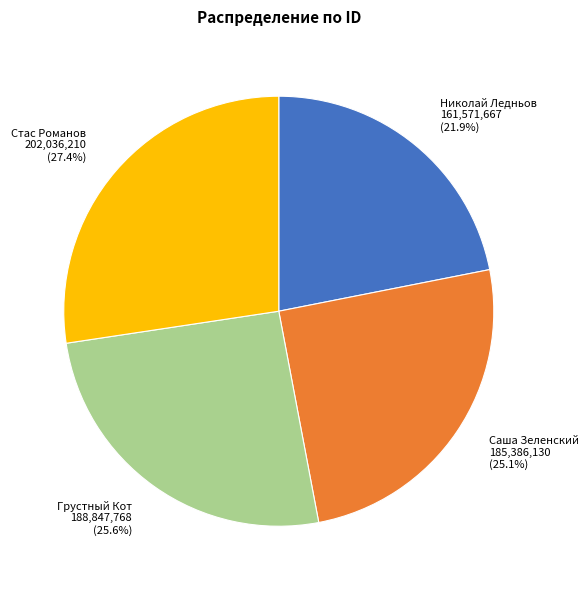

Is there any slice that represents more than half of the pie?

No